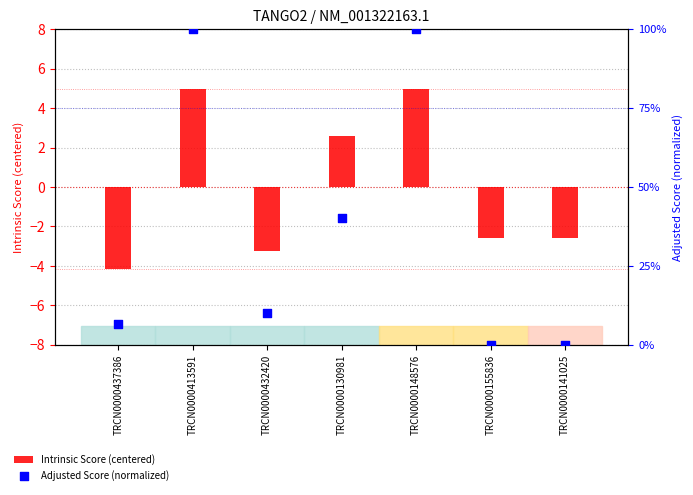

Which series has the largest Y range (max minus min)?

Adjusted Score (normalized)